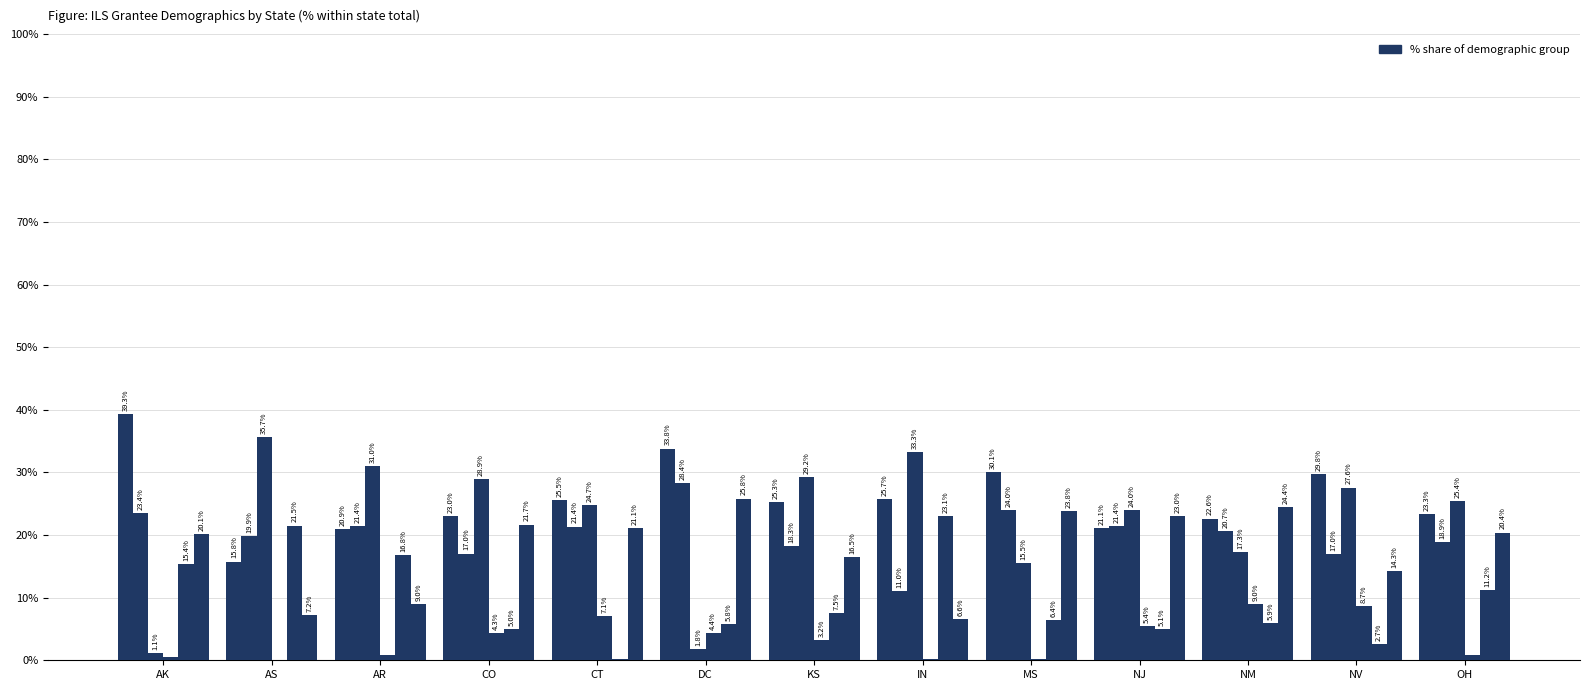

The Hispanic/Latino series shows 0.1 at IN. True or false?

False